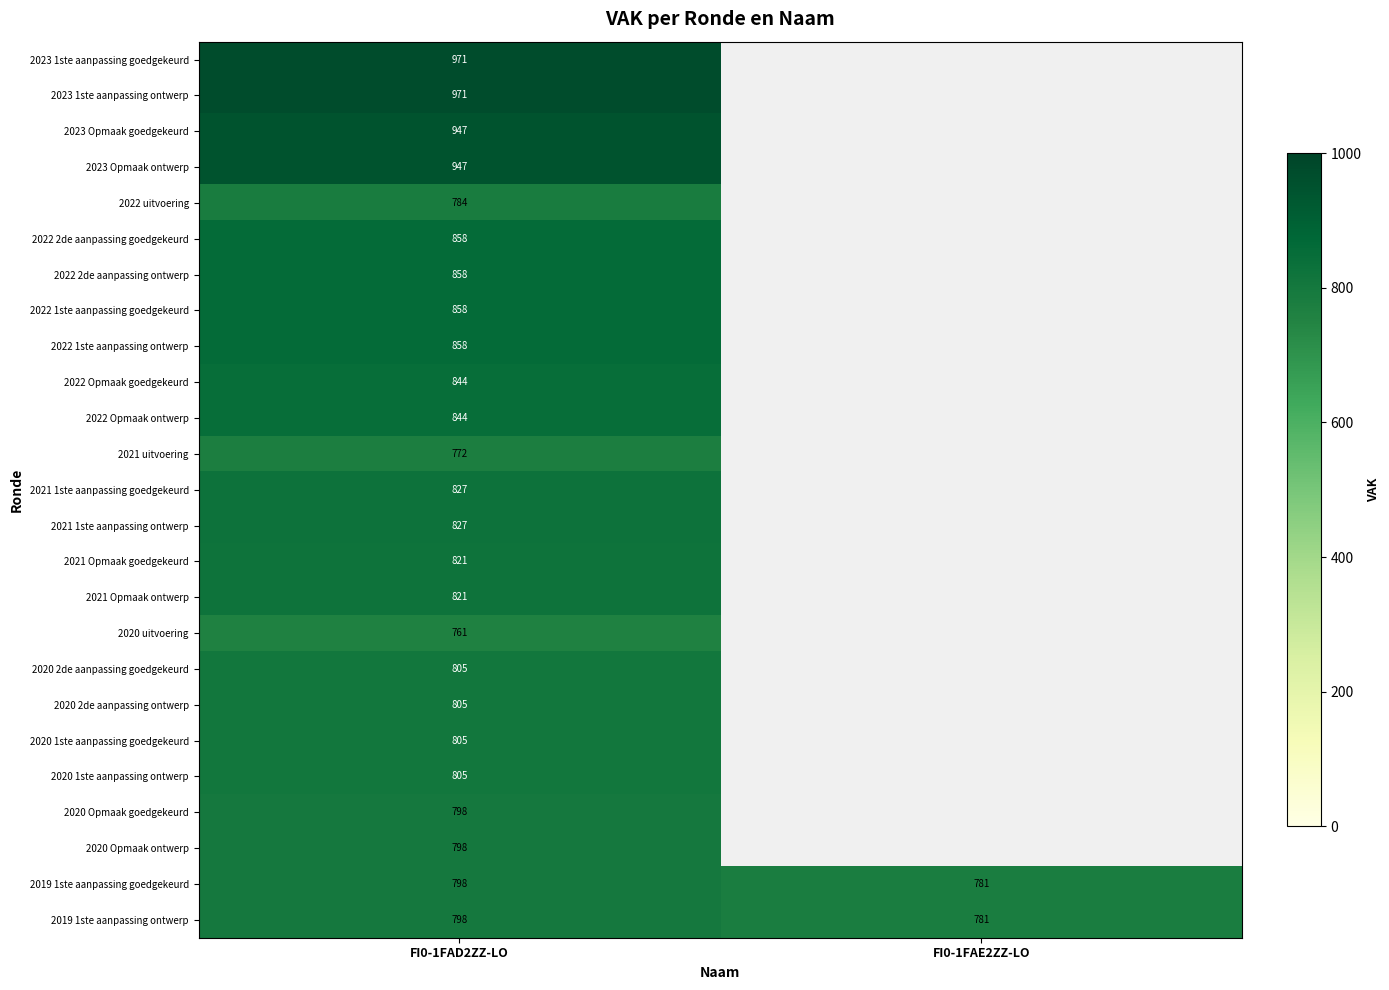

What is the total value across all series at FI0-1FAD2ZZ-LO?

20981